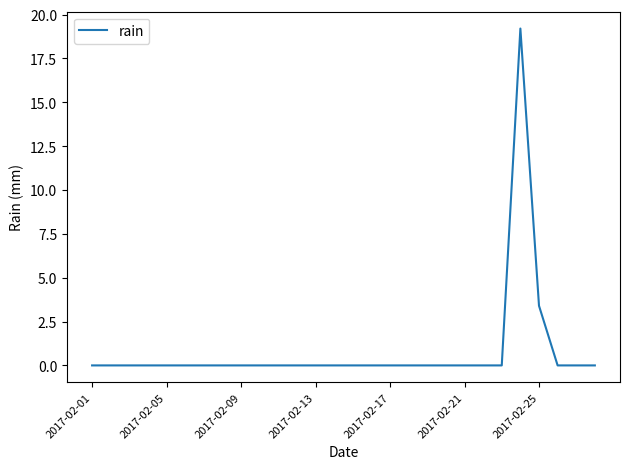

What is the difference between the maximum and minimum values?

19.2